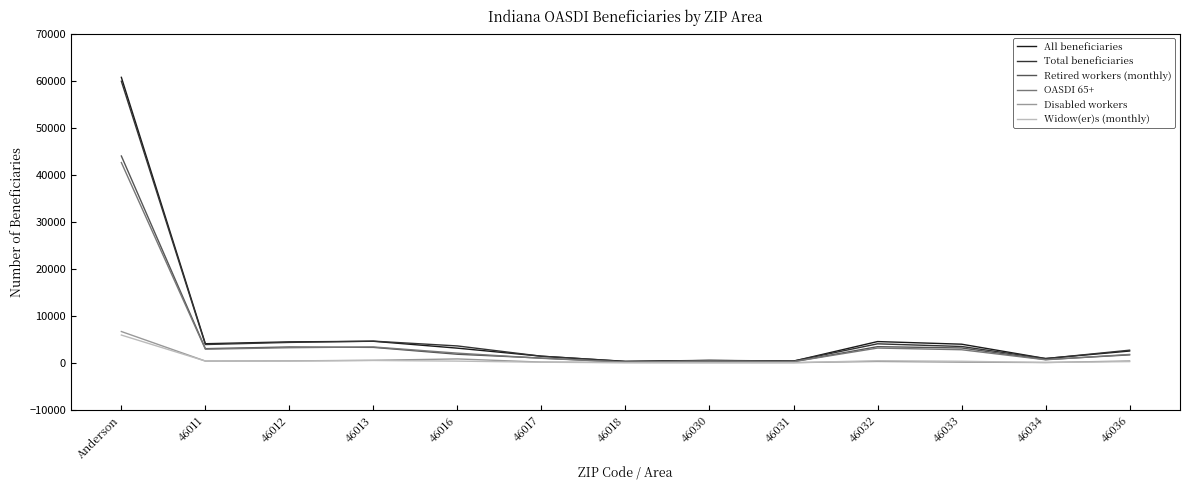

In Widow(er)s (monthly), how many points are higher than both neighbors (excluding endpoints)?

2